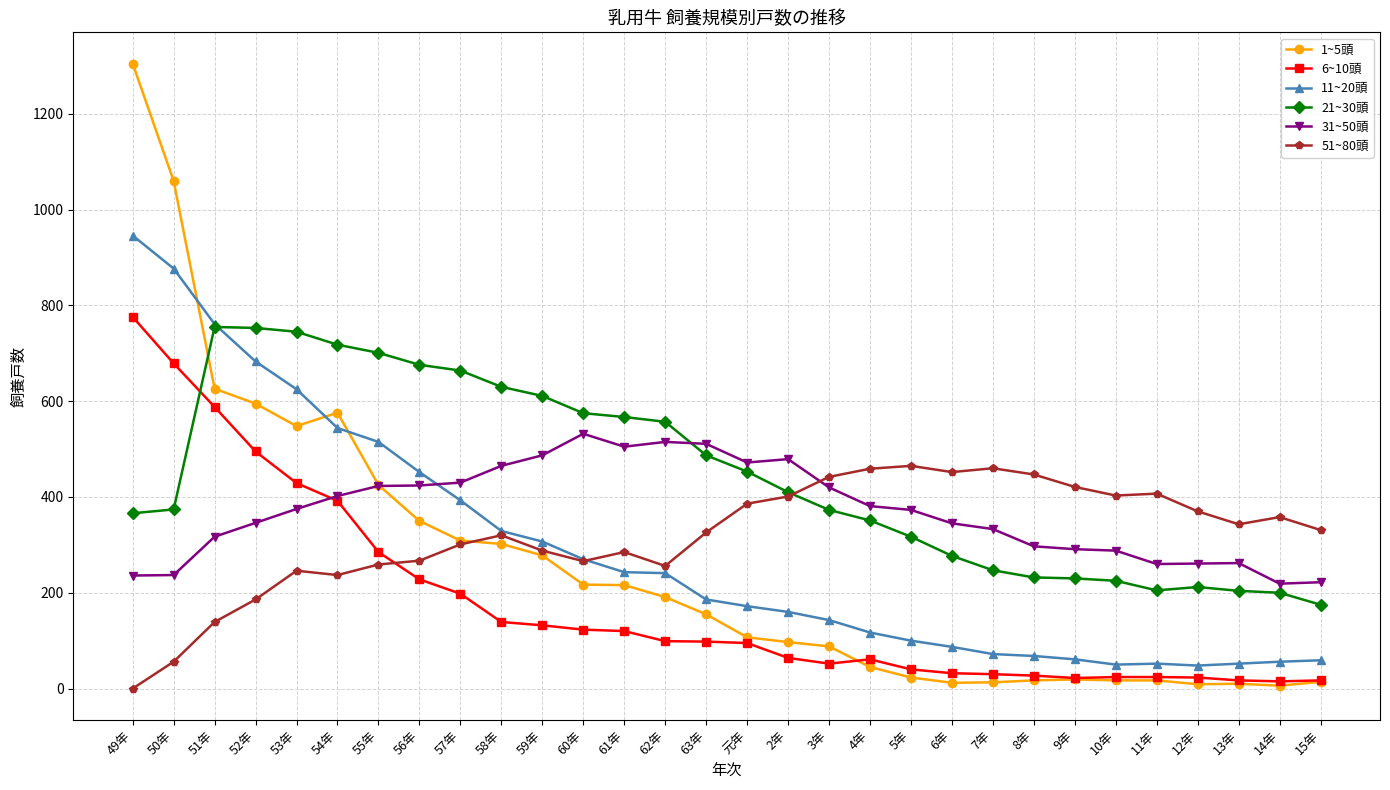

What is the greatest value displayed?

1305